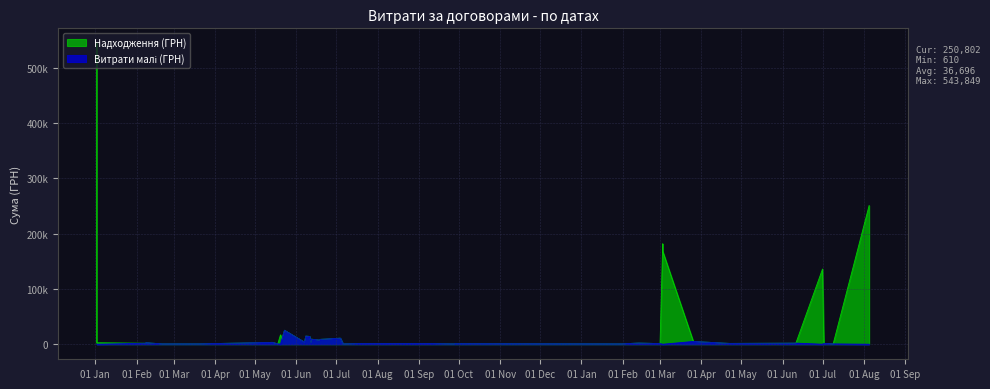

Which series has the widest spread of values?

Надходження (ГРН)